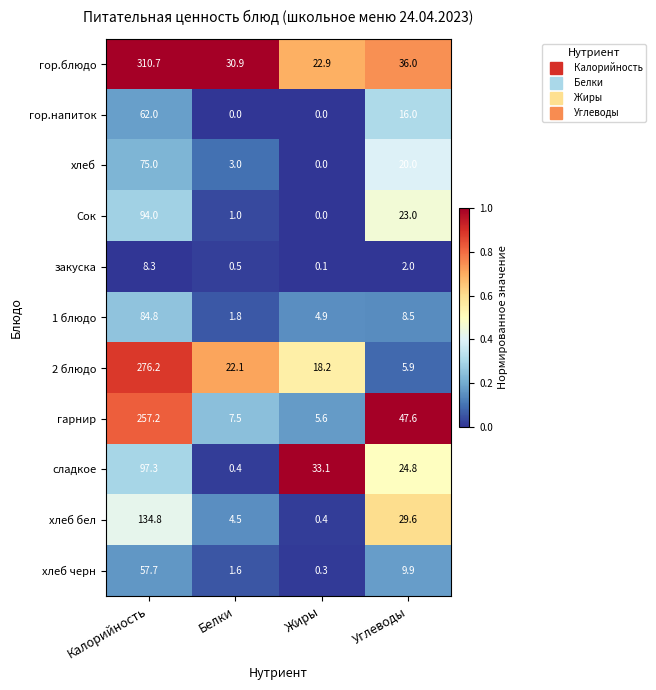

At which label is хлеб closest to 37?

Углеводы